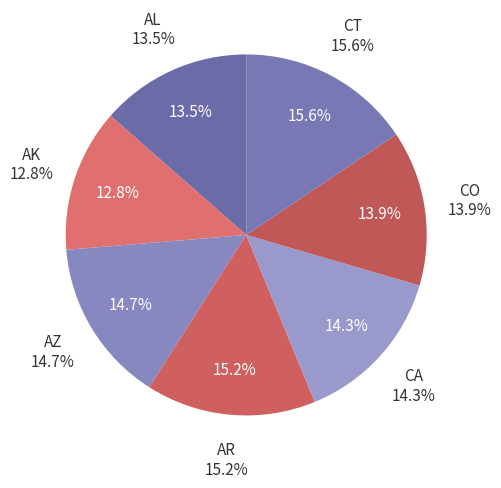

How many slices are in this pie chart?

7